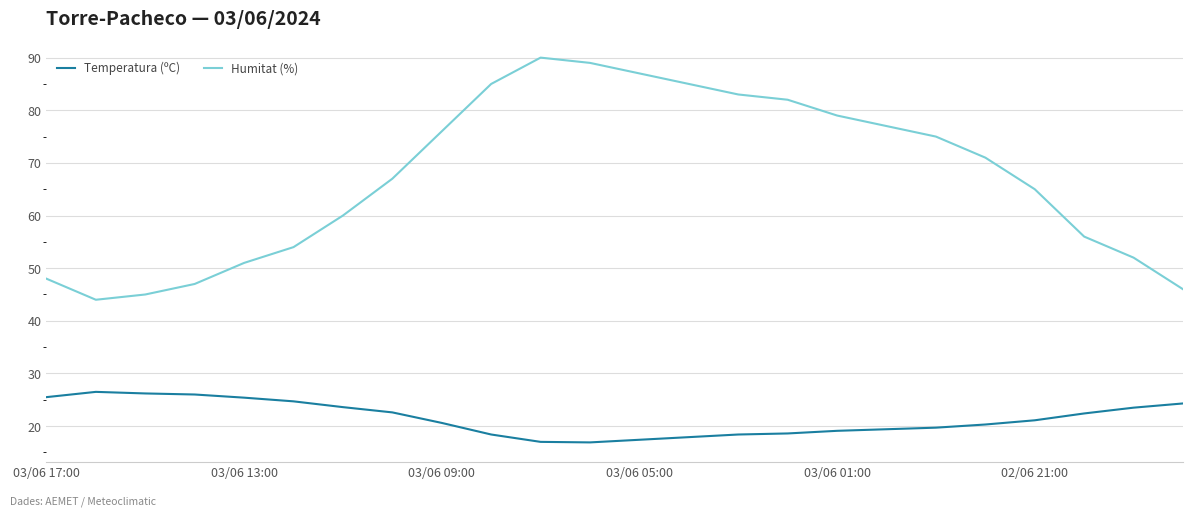

What is the maximum value shown in the chart?

90.0